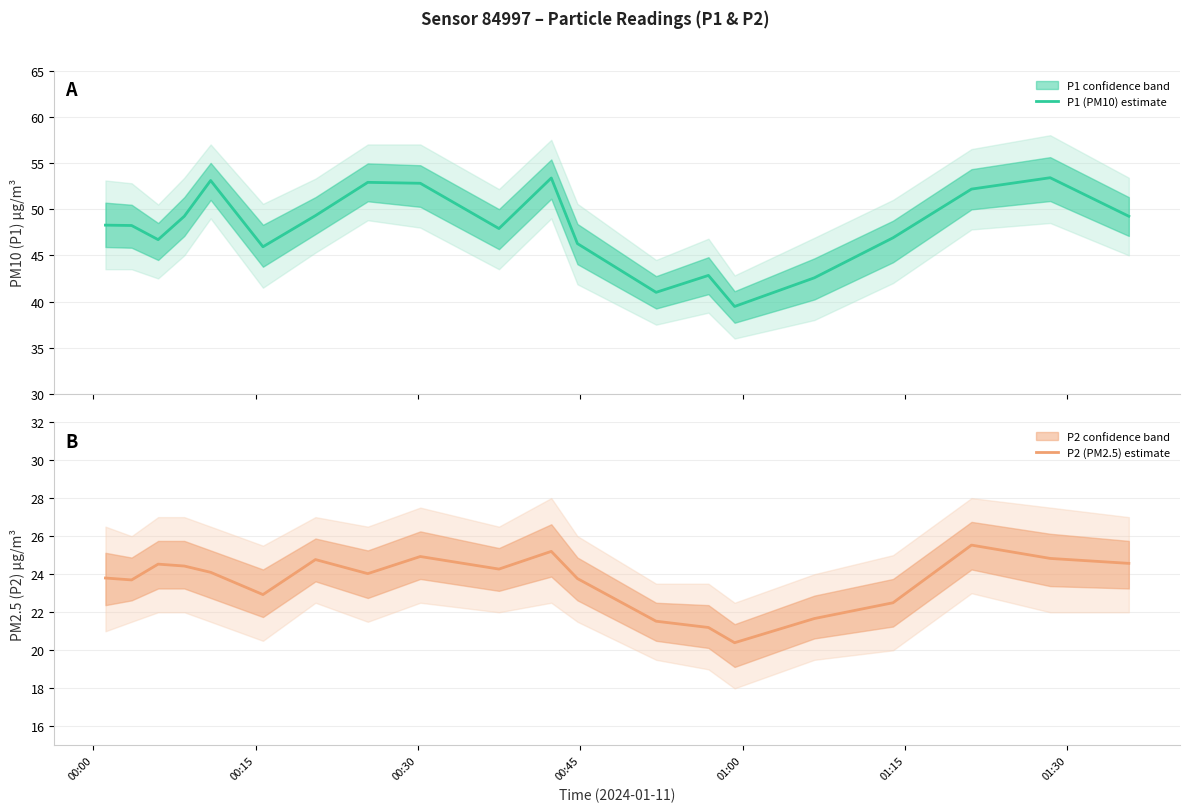

True or false: P1 (PM10) estimate and P2 (PM2.5) estimate intersect in this chart.

False